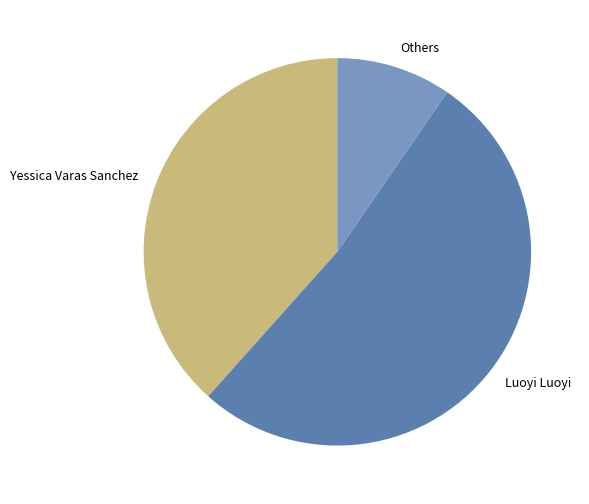

How many slices are in this pie chart?

3